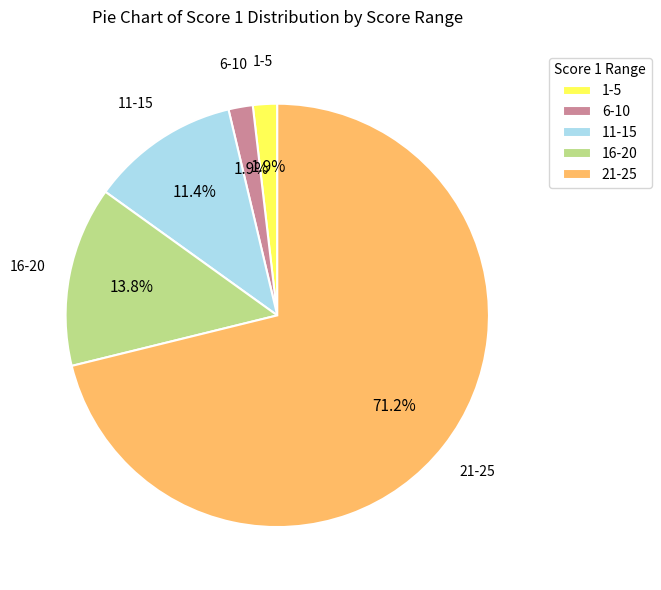

Which has a higher value, 21-25 or 16-20?

21-25